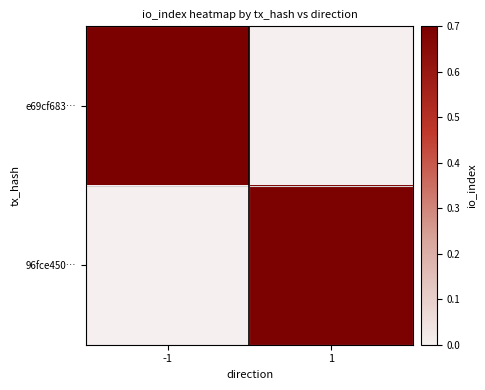

Rank the series at -1 from highest to lowest value.

e69cf683…, 96fce450…